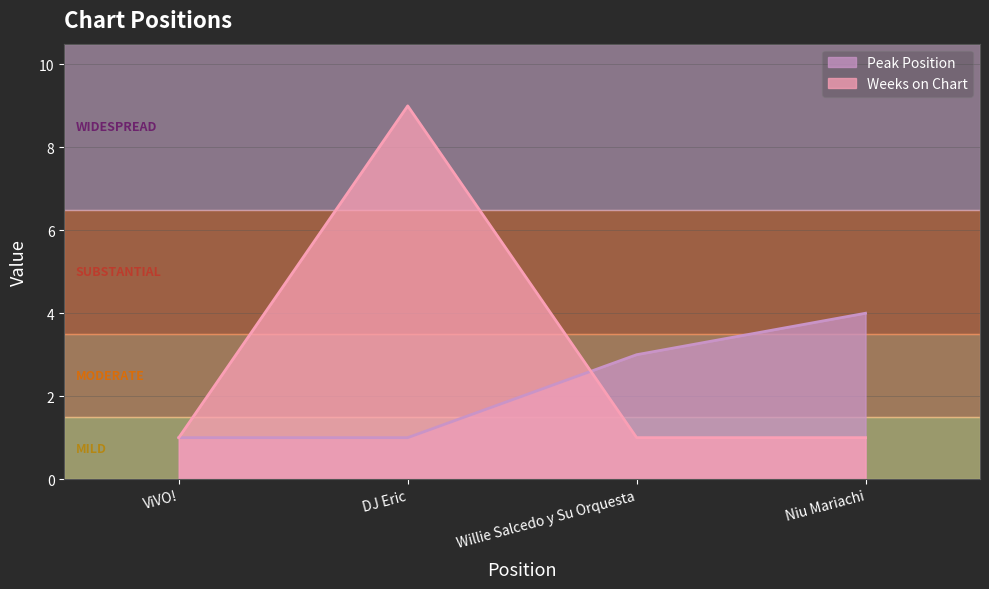

The Peak Position series shows 4 at Niu Mariachi. True or false?

True